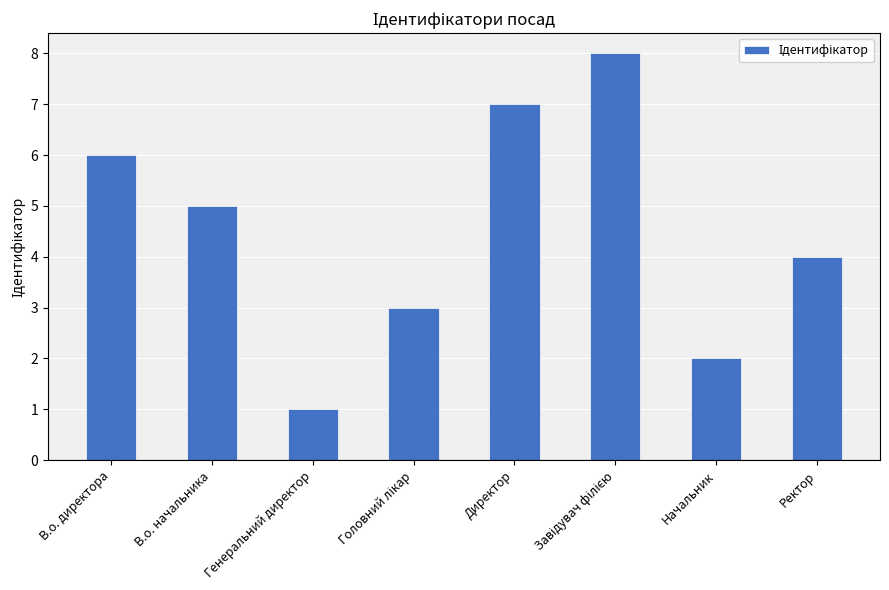

Is it true that the value at Ректор is 1?

False